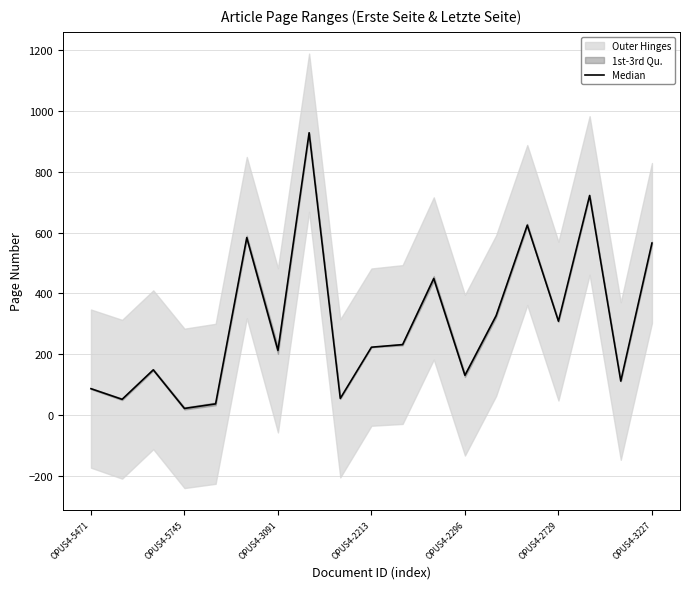

Count the number of categories in the chart.

19